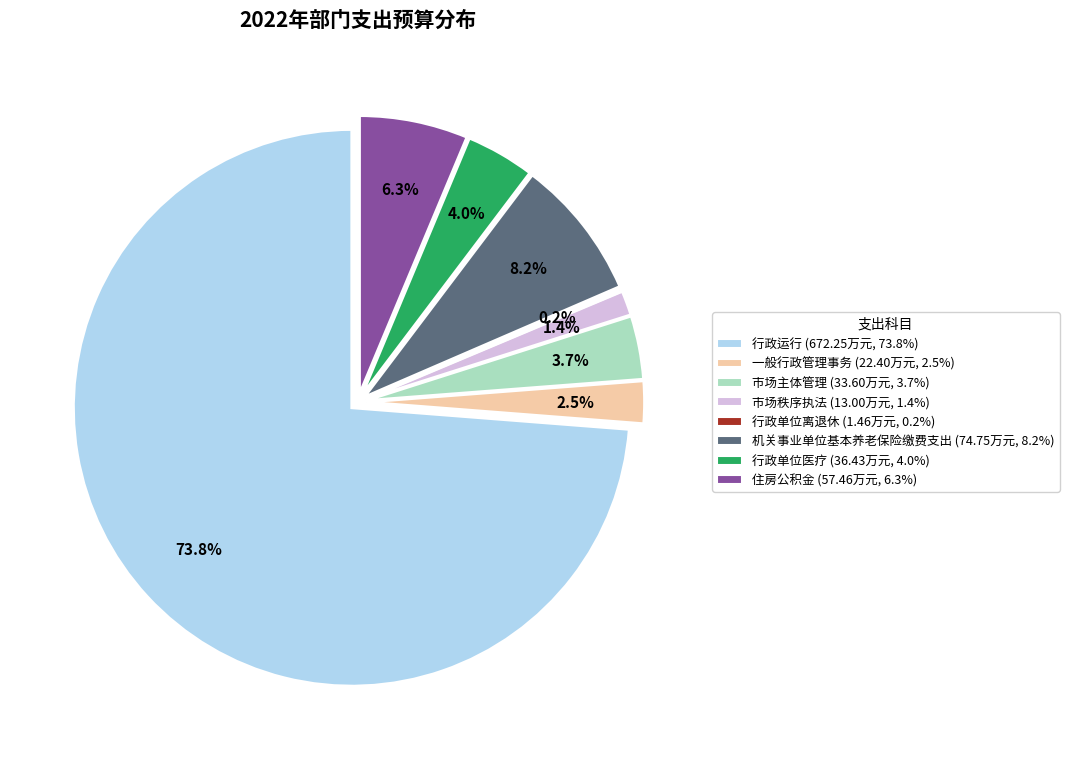

Which category has the biggest portion of the pie?

行政运行